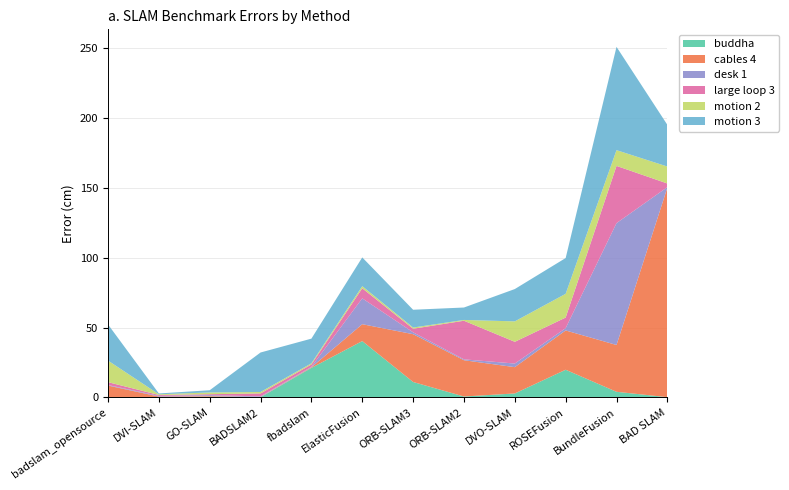

At which category is the sum across all series the highest?

BundleFusion